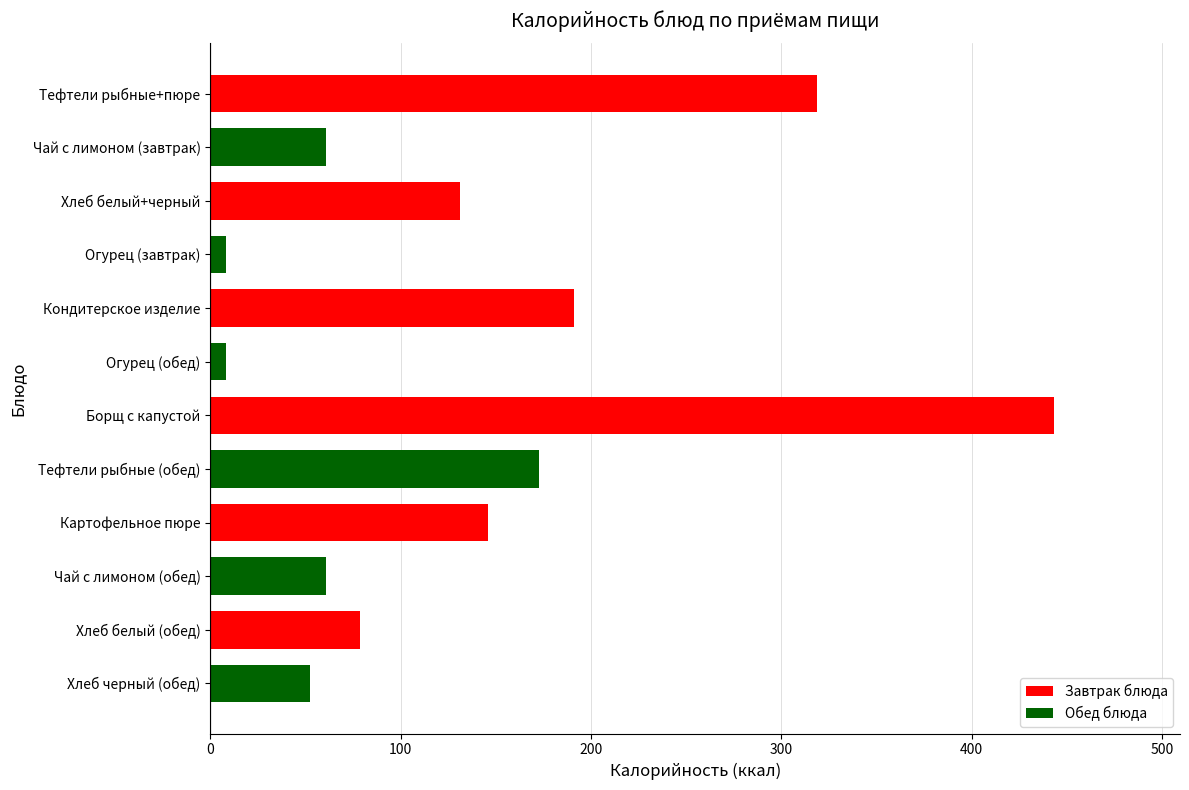

What is the greatest value displayed?

443.0